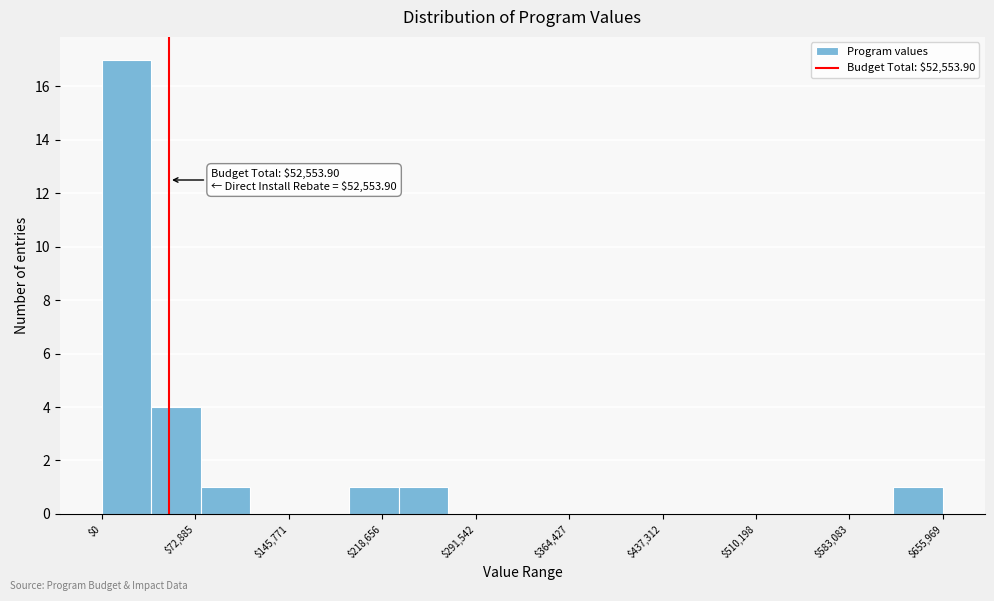

Read against the x-axis, roughly where is the centre of the tallest bar?

20000